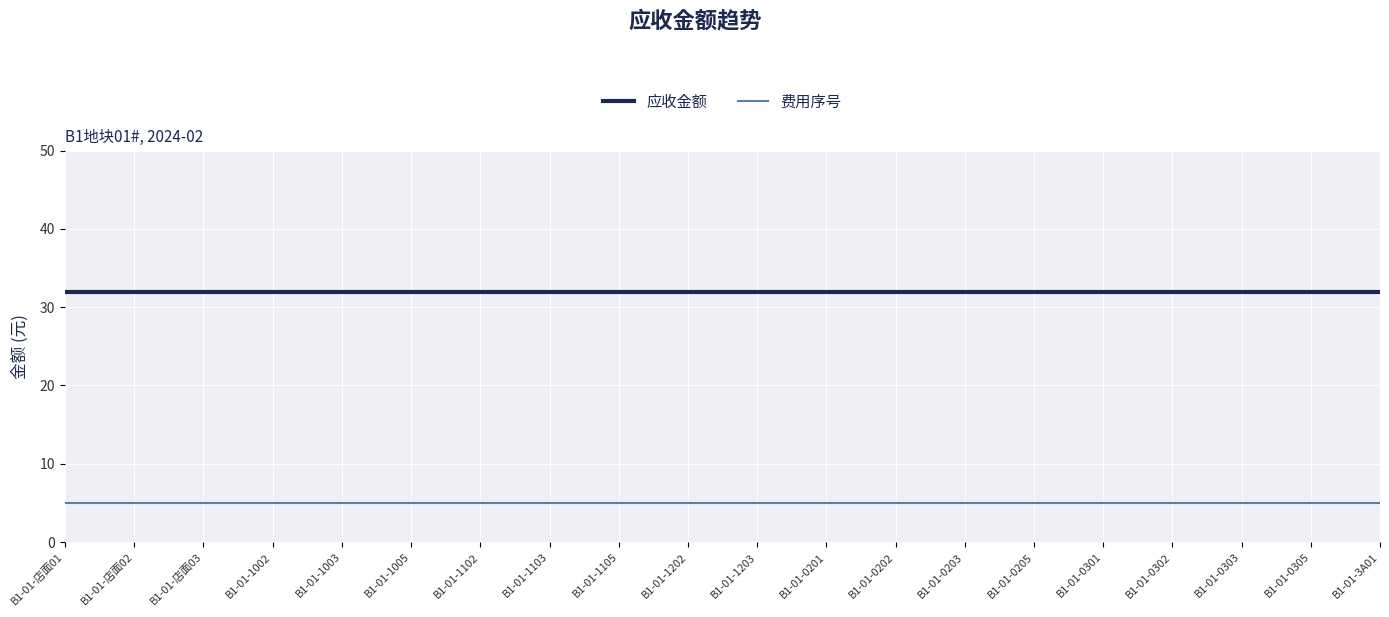

The 费用序号 series shows 5.0 at B1-01-1105. True or false?

True